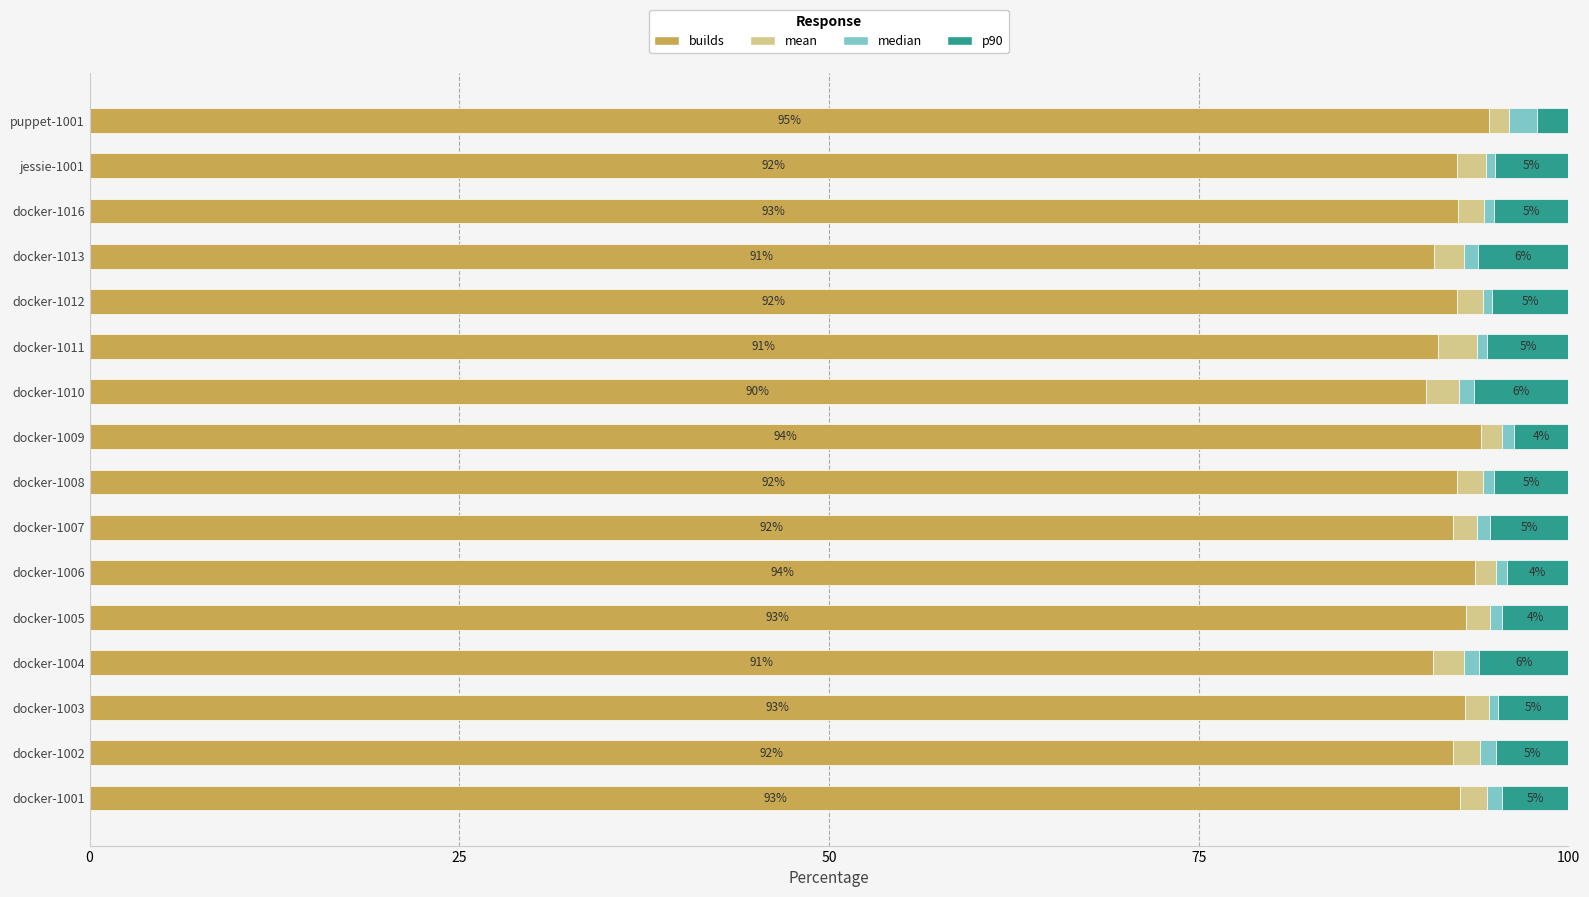

True or false: builds has a value of 92.5 at jessie-1001.

True